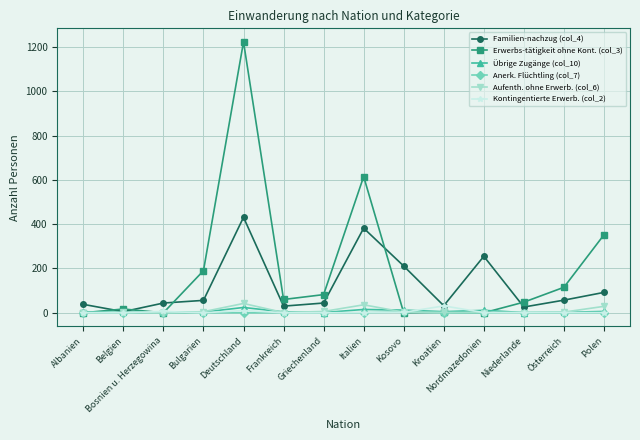

Which series has the largest total across all categories?

Erwerbs-tätigkeit ohne Kont. (col_3)